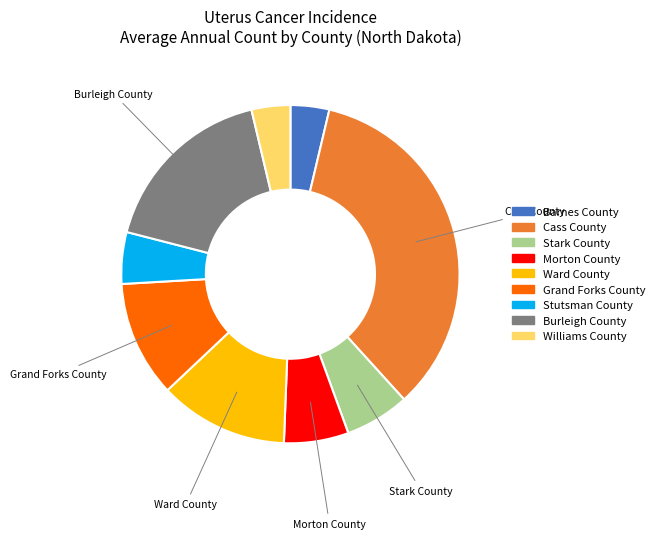

Does Williams County account for over 50% of the chart?

No